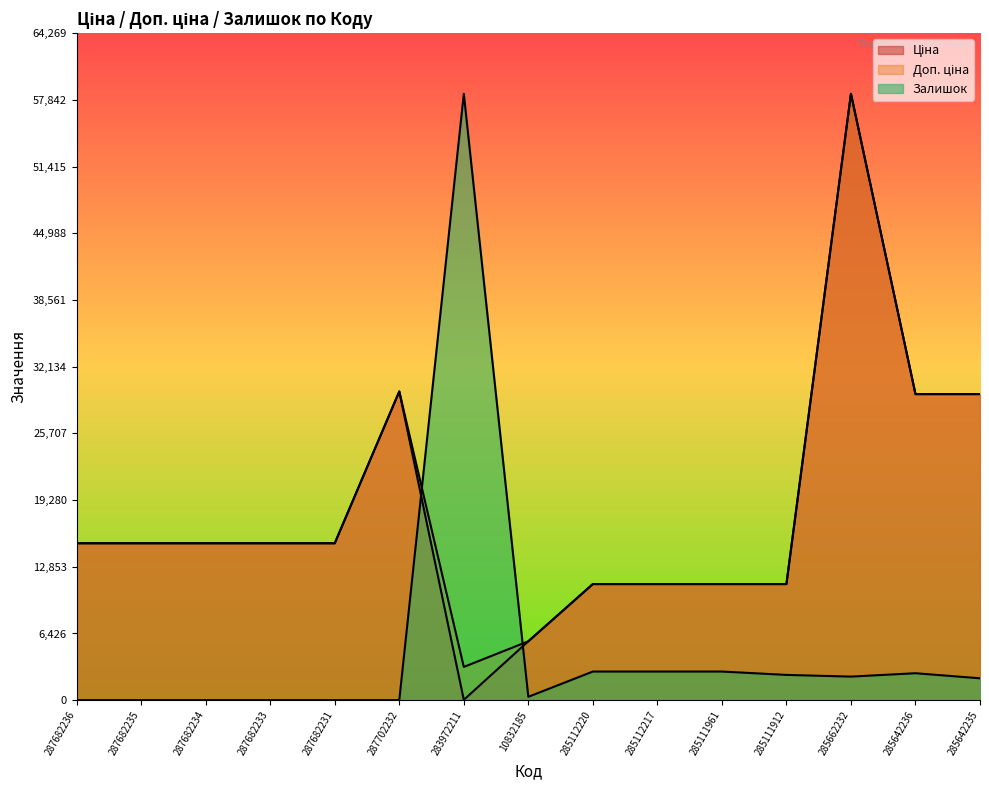

Is it true that Ціна equals 19008.8 at 285642236?

False